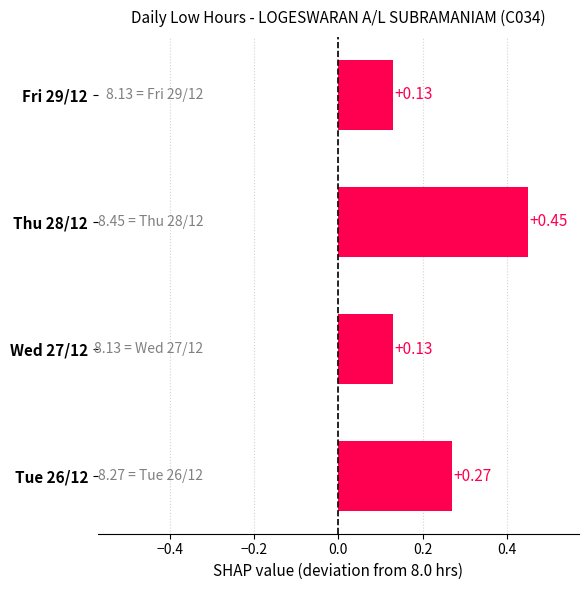

Between Thu 28/12 and Wed 27/12, which is larger?

Thu 28/12